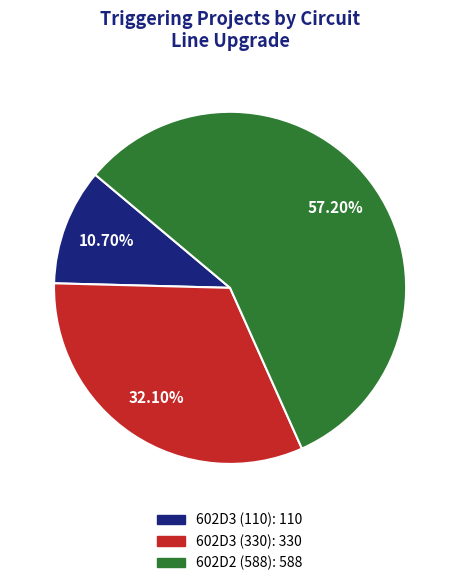

Approximately how many times larger is the value at 602D3 (110): 110 compared to 602D3 (330): 330?

0.3